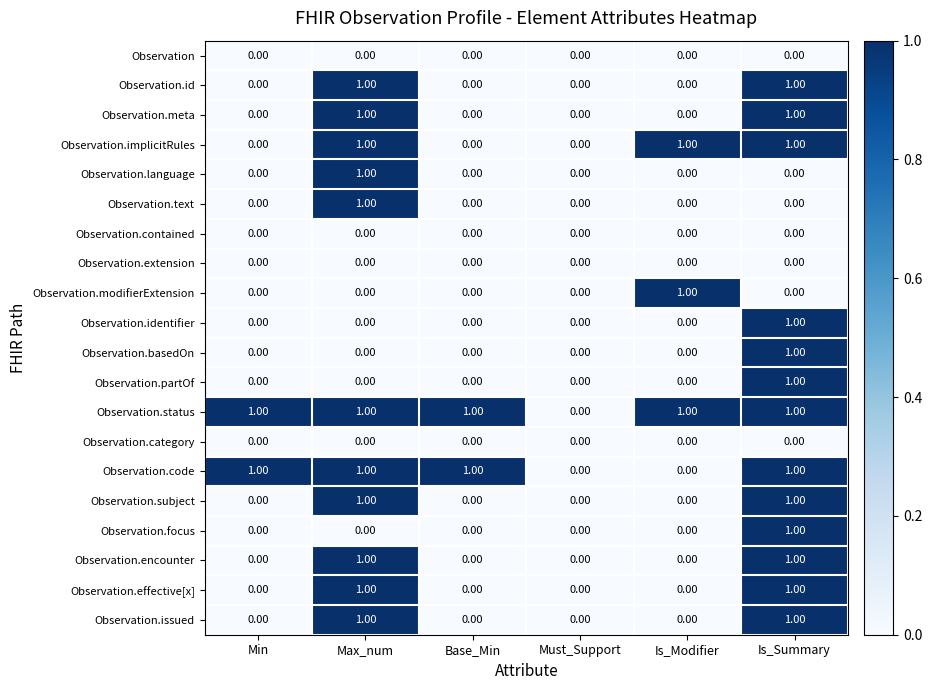

At which category is the sum across all series the highest?

Is_Summary